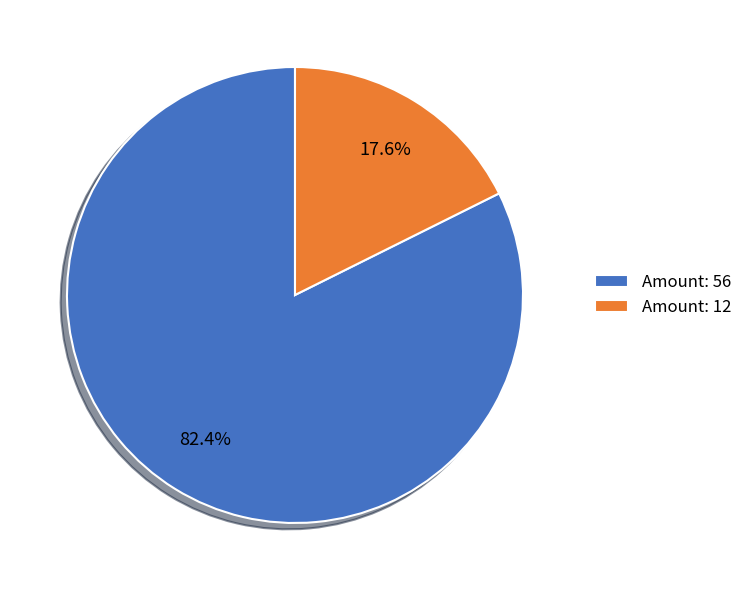

Count the number of slices in the pie.

2